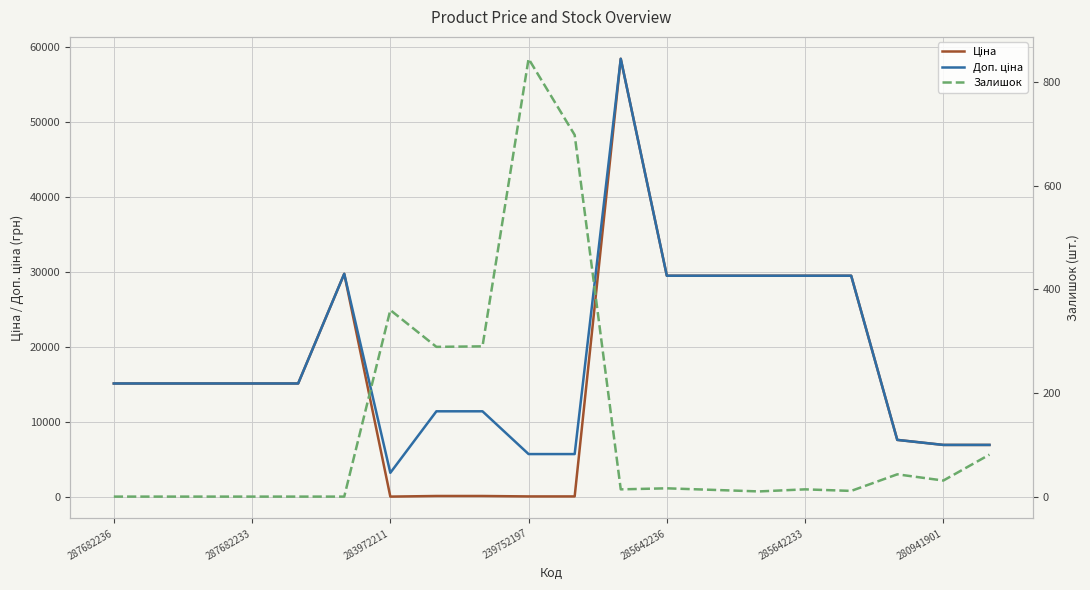

What is the difference between the Ціна values at 280941901 and 239752197?

6868.6